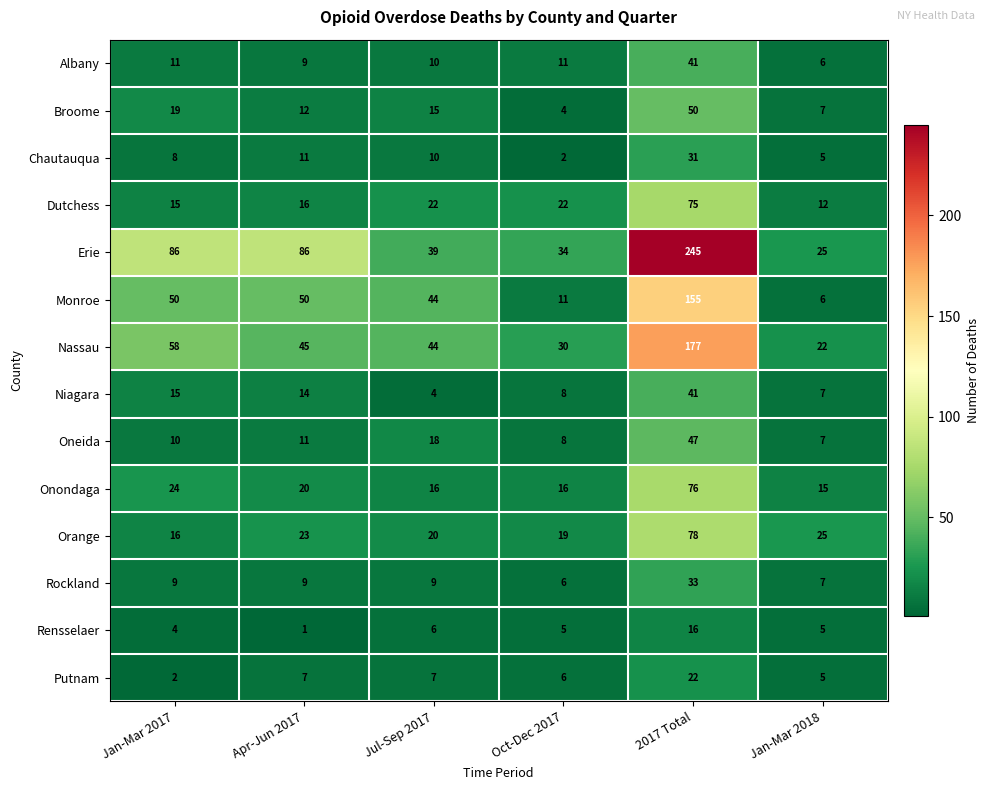

What value does the Broome series have at Jan-Mar 2017, to the nearest 5?

20